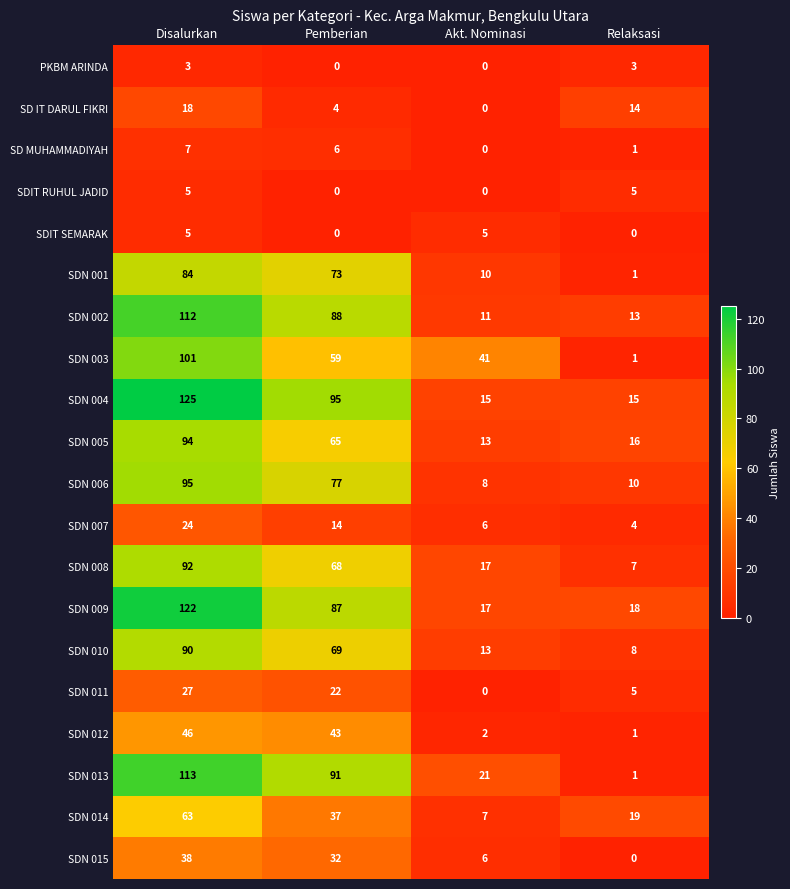

Is it true that SDN 014 equals 19 at Pemberian?

False